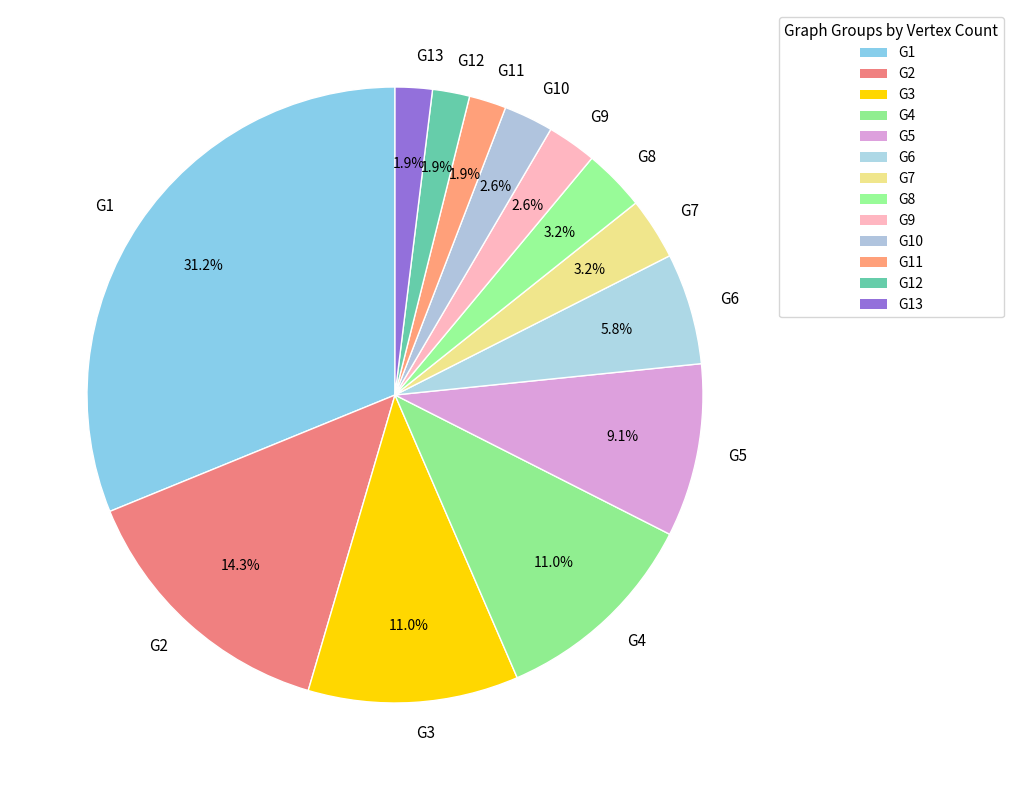

Does G7 account for over 50% of the chart?

No